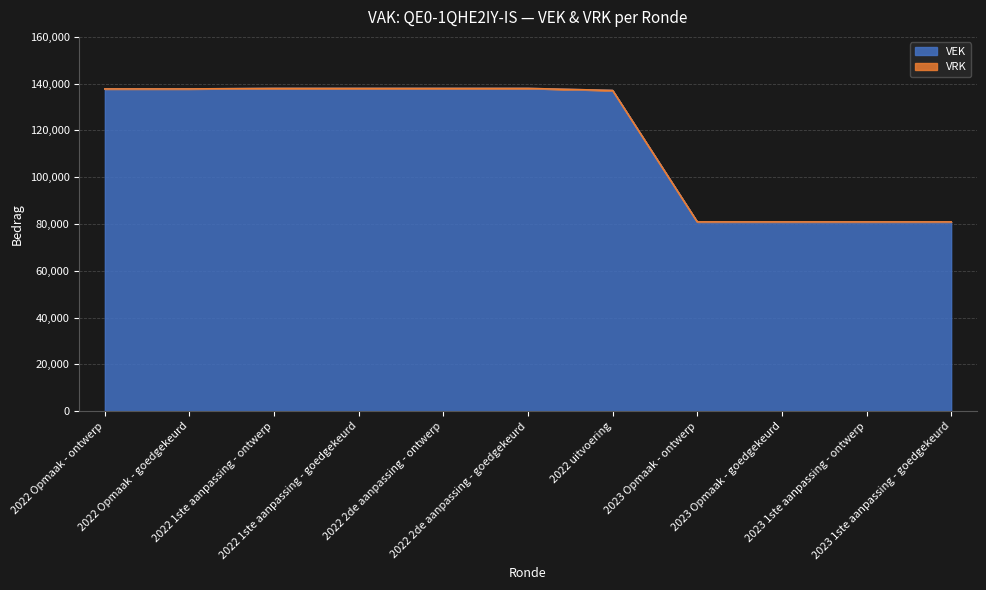

What is the greatest value displayed?

137966